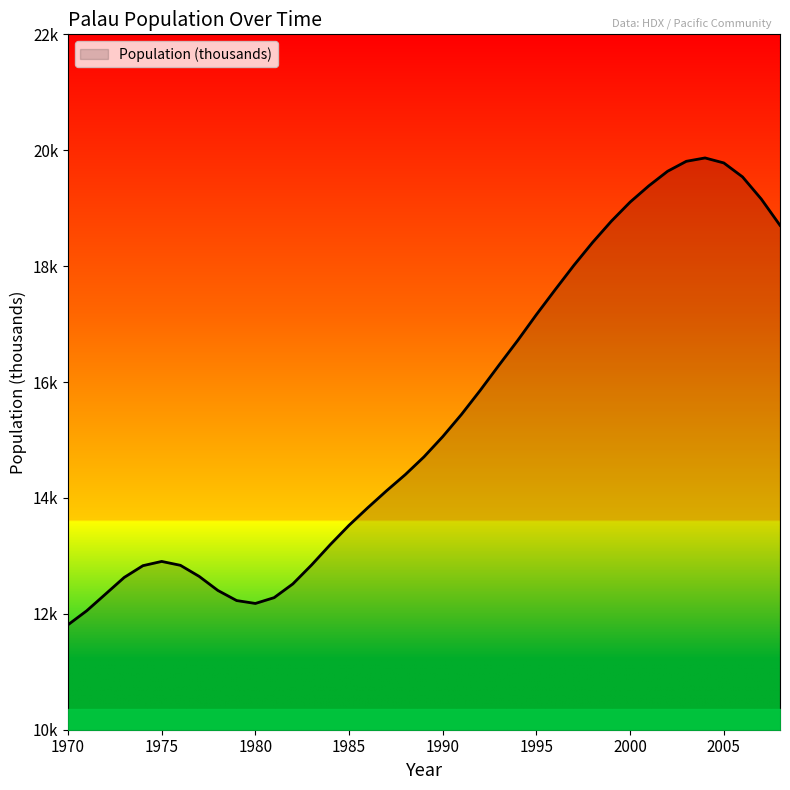

Does the chart display data point markers on the line(s)?

No